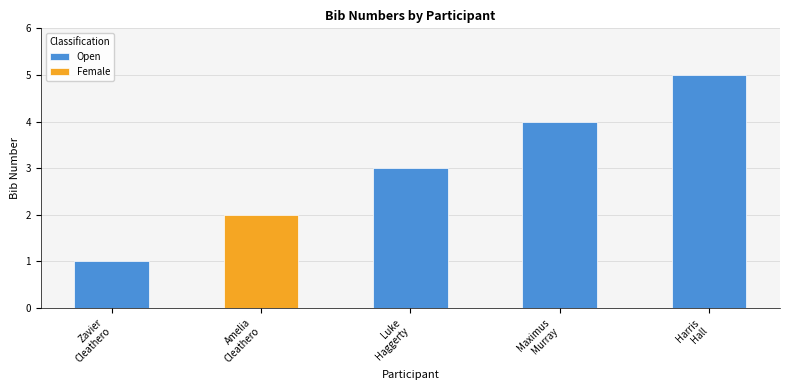

What is the maximum value for Open?

5